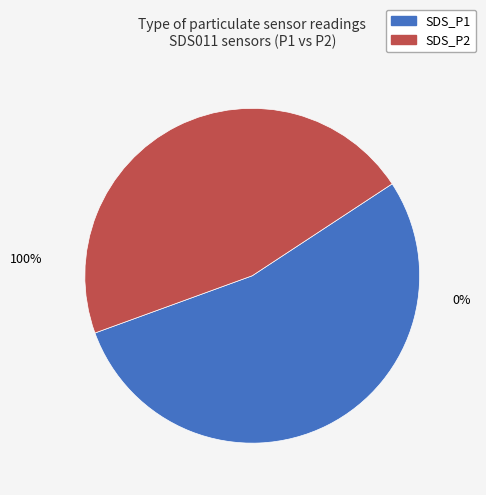

What percentage is the SDS_P2 slice, to the nearest percent?

46%